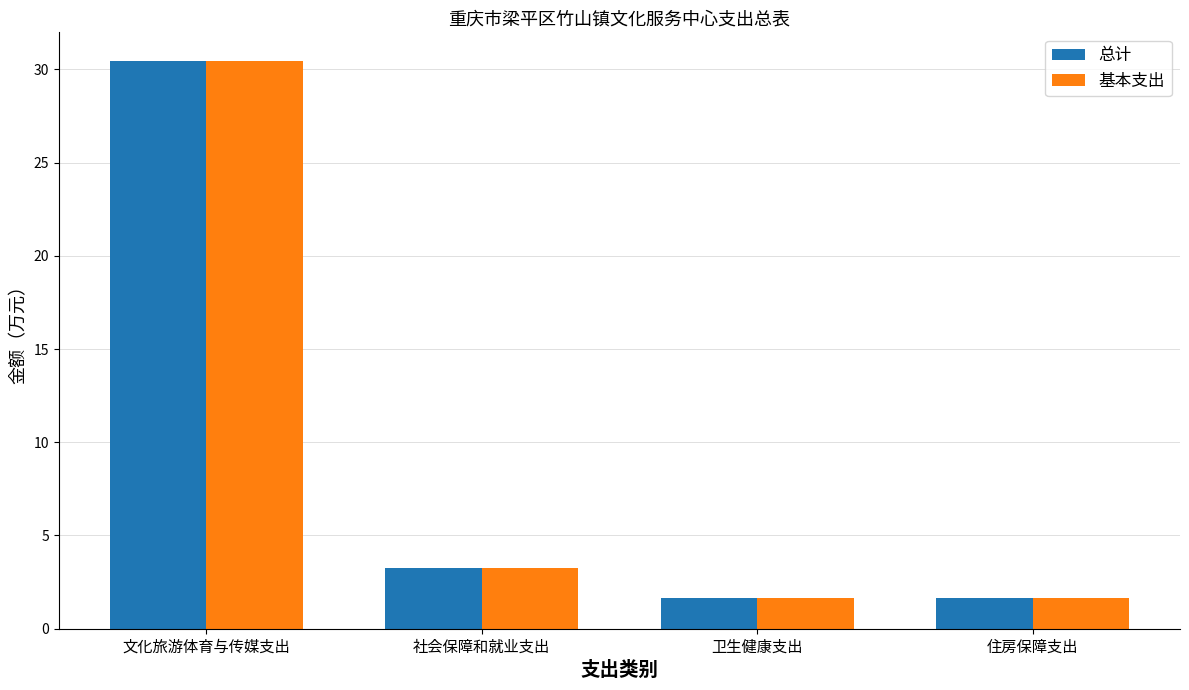

What is the difference between the 总计 values at 住房保障支出 and 文化旅游体育与传媒支出?

28.8